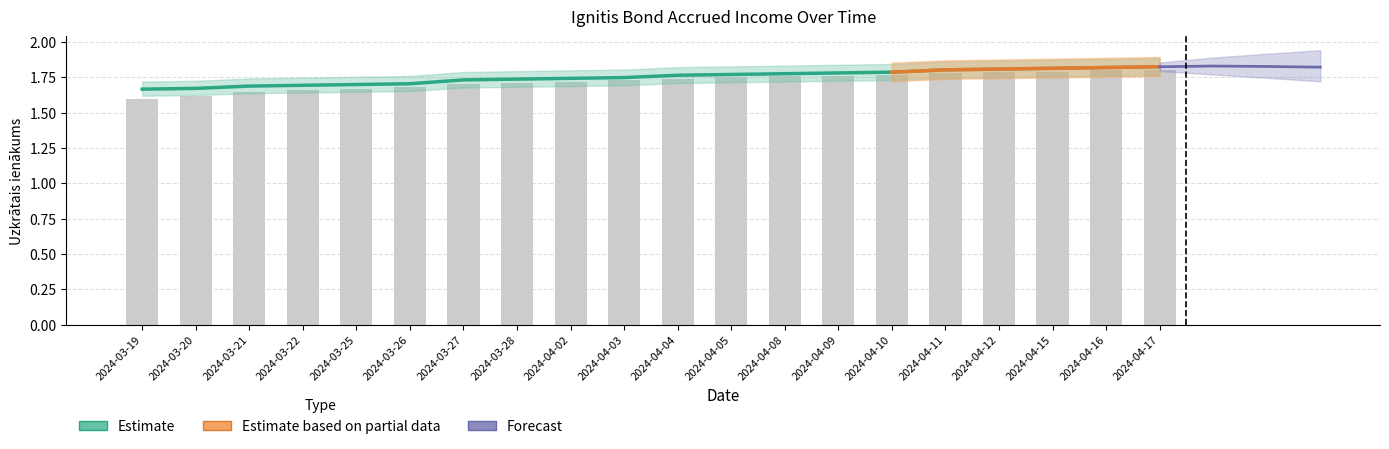

Is the value of Estimate upper at 2024-04-17 greater than the value of Uzkrātais ienākums at 2024-04-04?

Yes